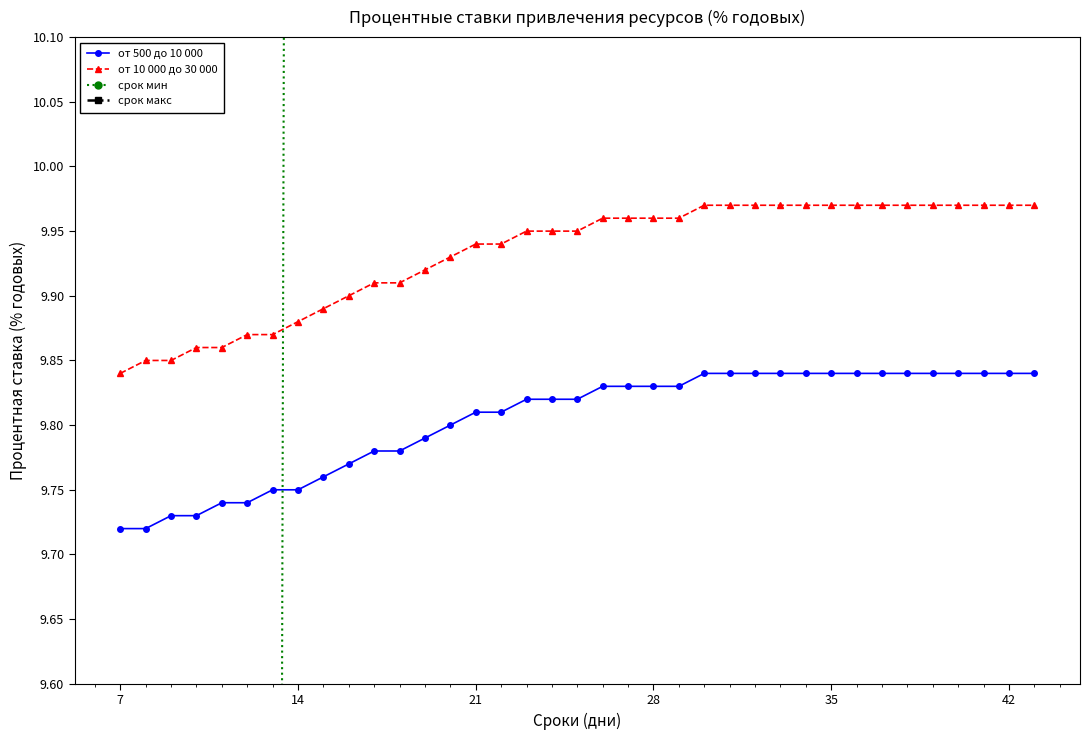

Count the срок макс values in the range 21 to 61.

30